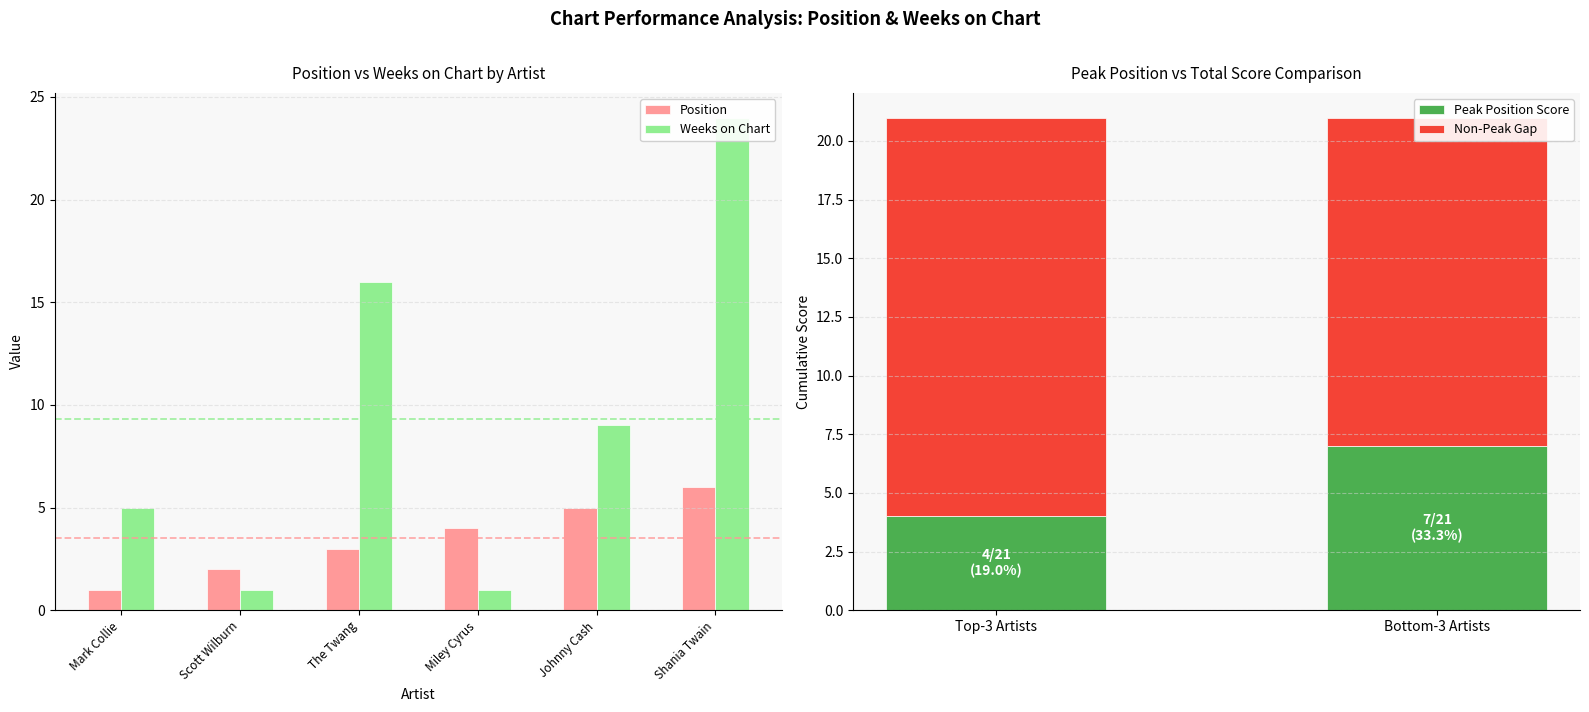

What is the average value of the Position series?

4